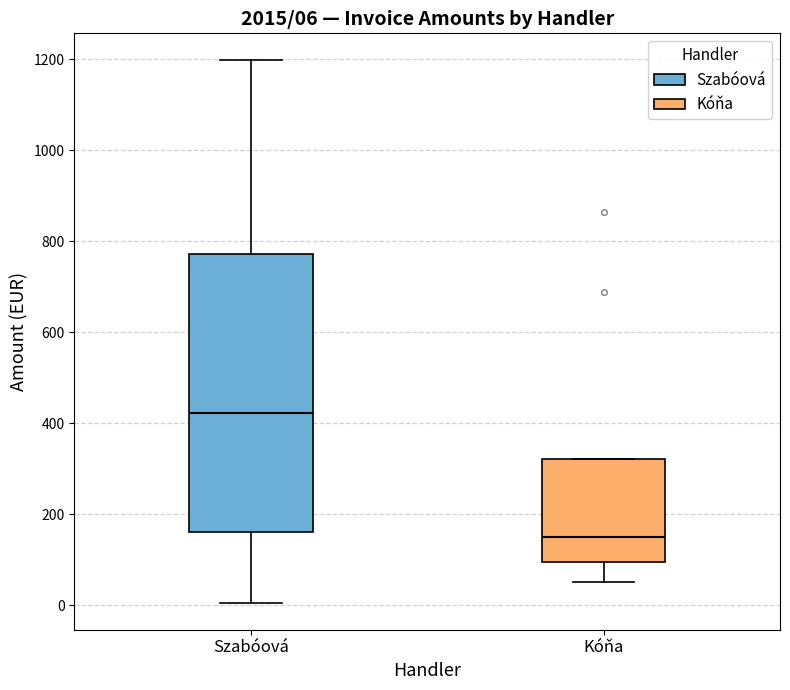

Comparing the boxes themselves (not the whiskers), which one is the tallest?

Szabóová